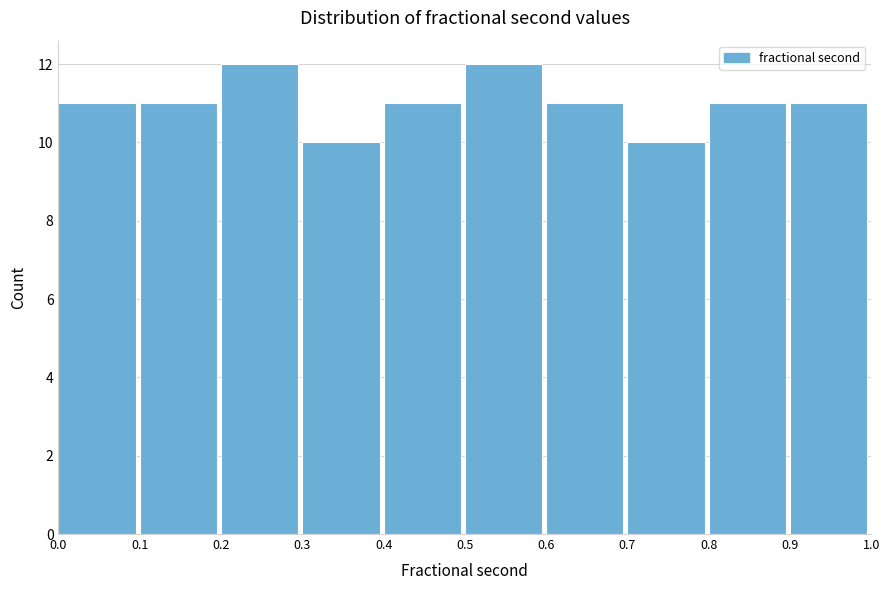

How tall is the bar that spans 0.3 to 0.4 on the x-axis? The values are not printed on the chart, so give them approximately, as read against the axis.

10